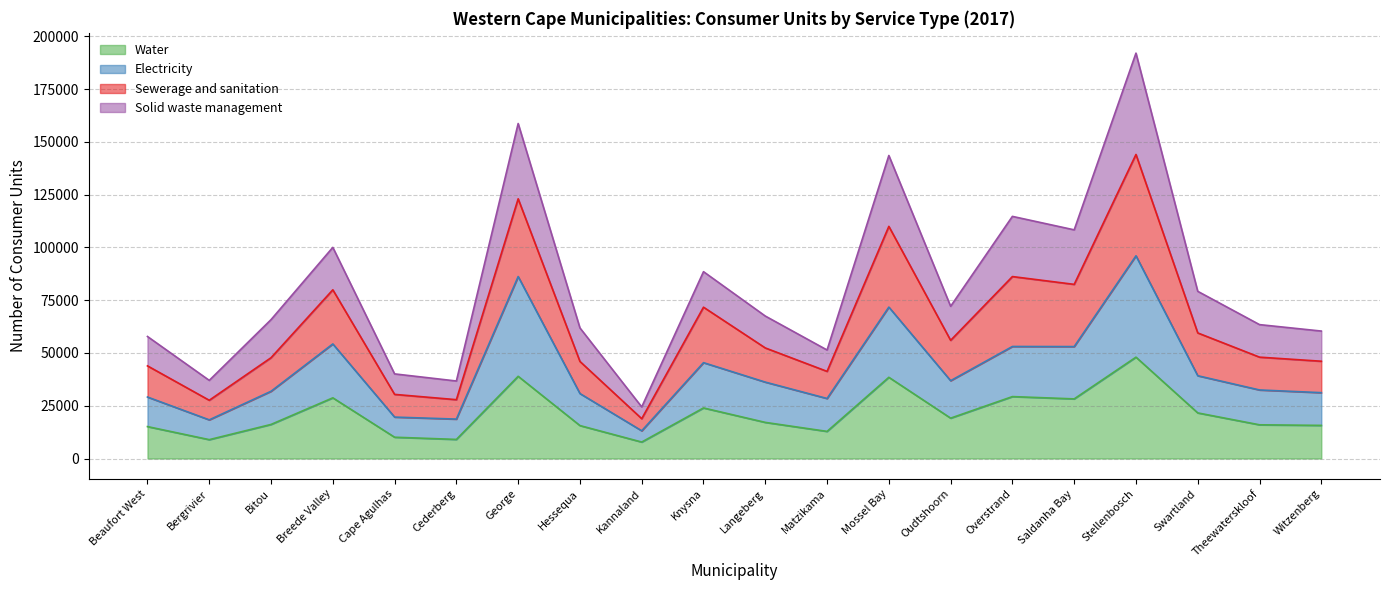

In Water, how many points are higher than both neighbors (excluding endpoints)?

6